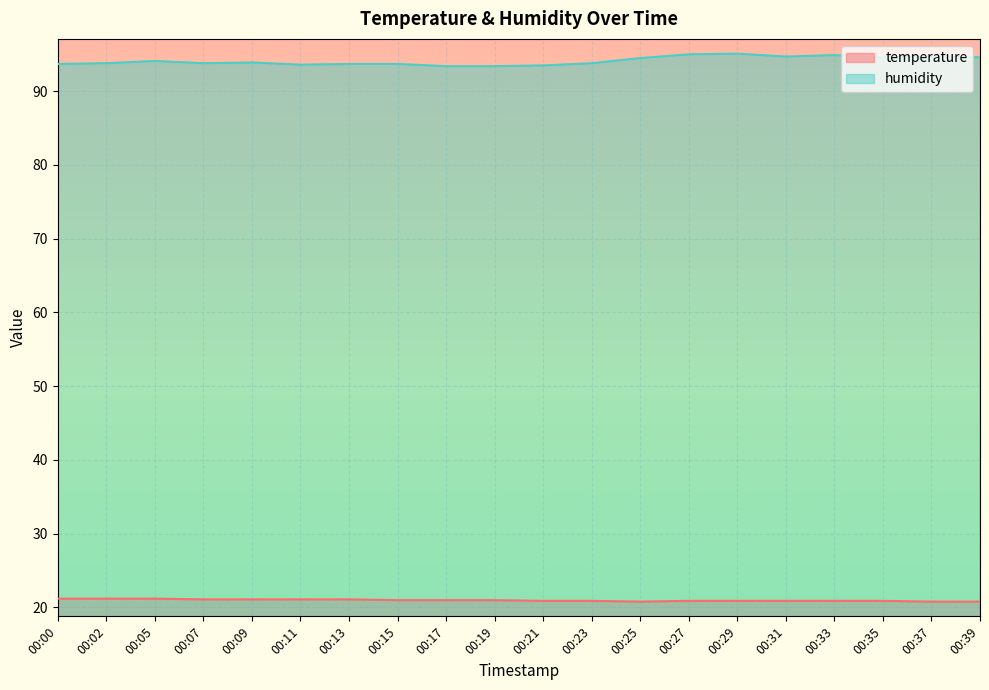

At which category is the sum across all series the highest?

00:29